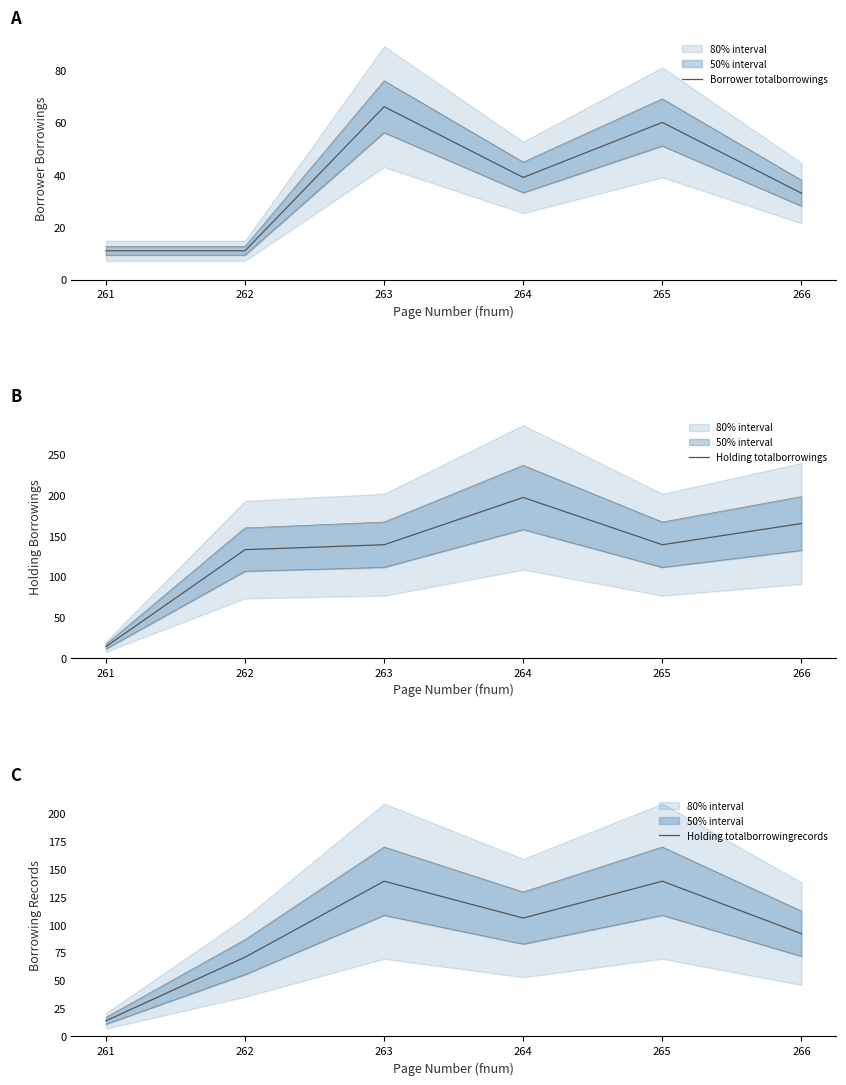

What is the maximum value for Holding totalborrowings?

197